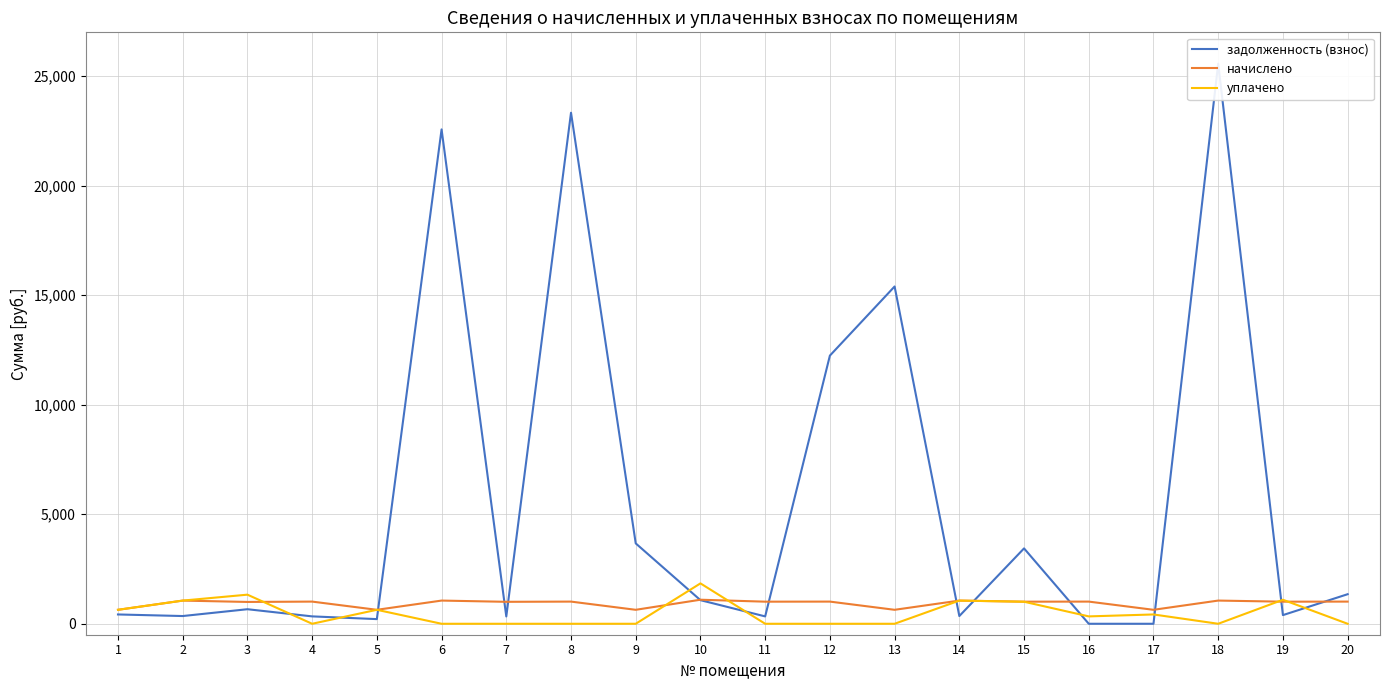

Which label corresponds to the smallest value in the chart?

16